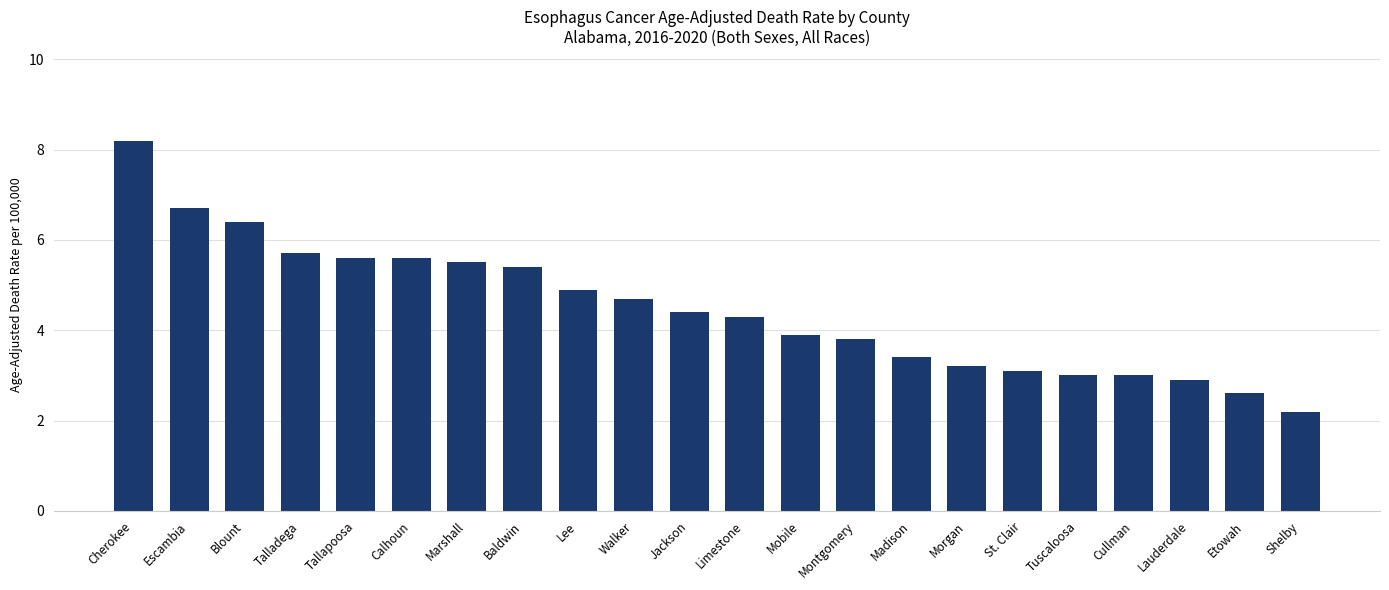

What position from the left is Baldwin?

8